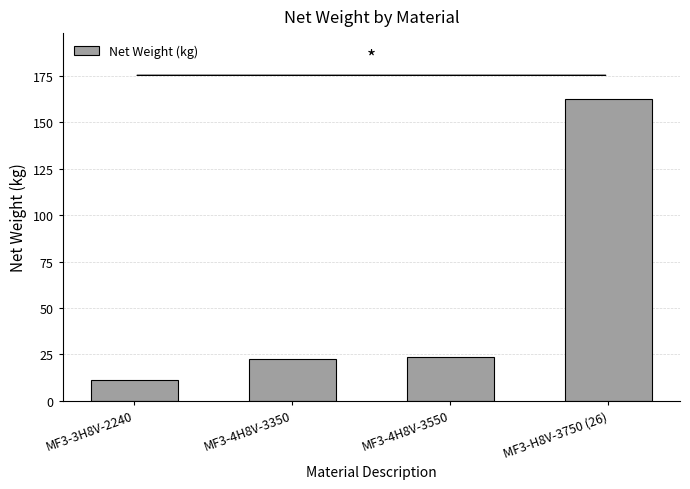

At which category does the chart reach its minimum across all series?

MF3-3H8V-2240